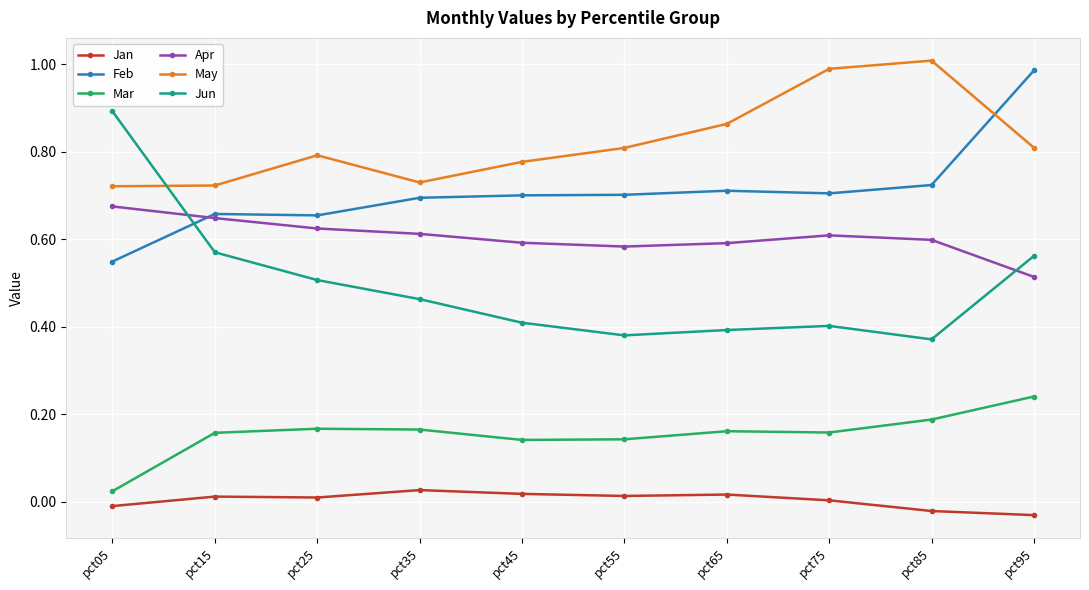

True or false: Mar and Jan intersect in this chart.

False